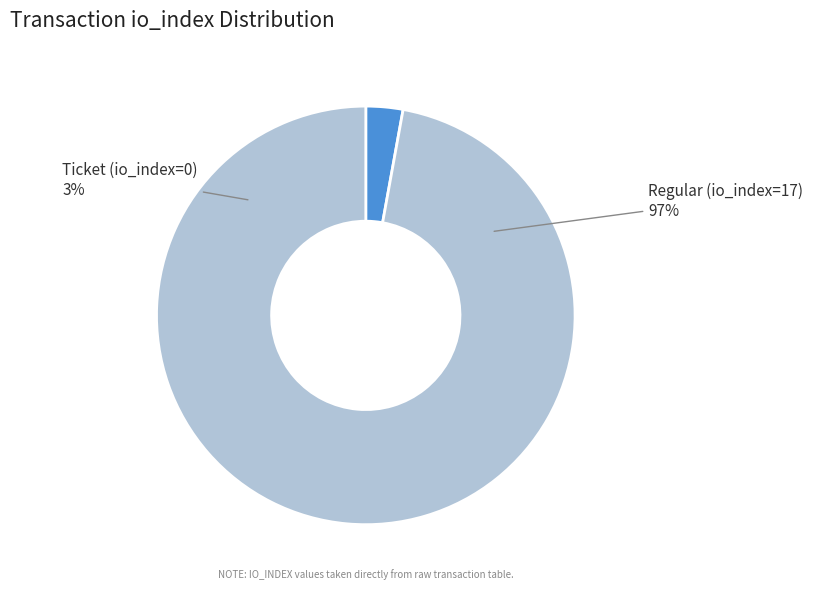

What is the largest slice in the pie chart?

Regular (io_index=17)